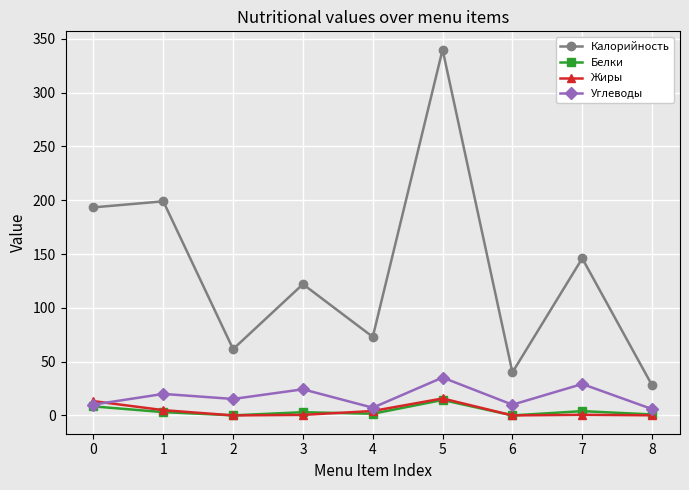

Which series changed the most between 5 and 6?

Калорийность